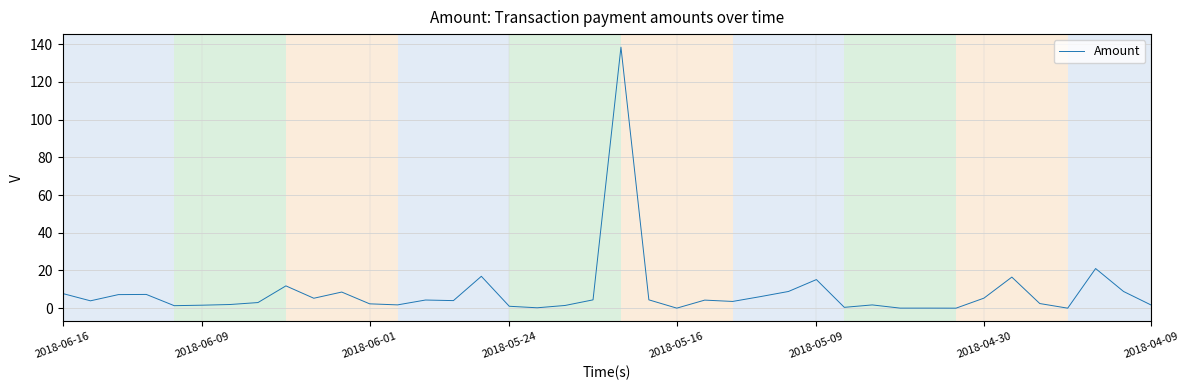

What is the difference between the maximum and minimum values?

138.5